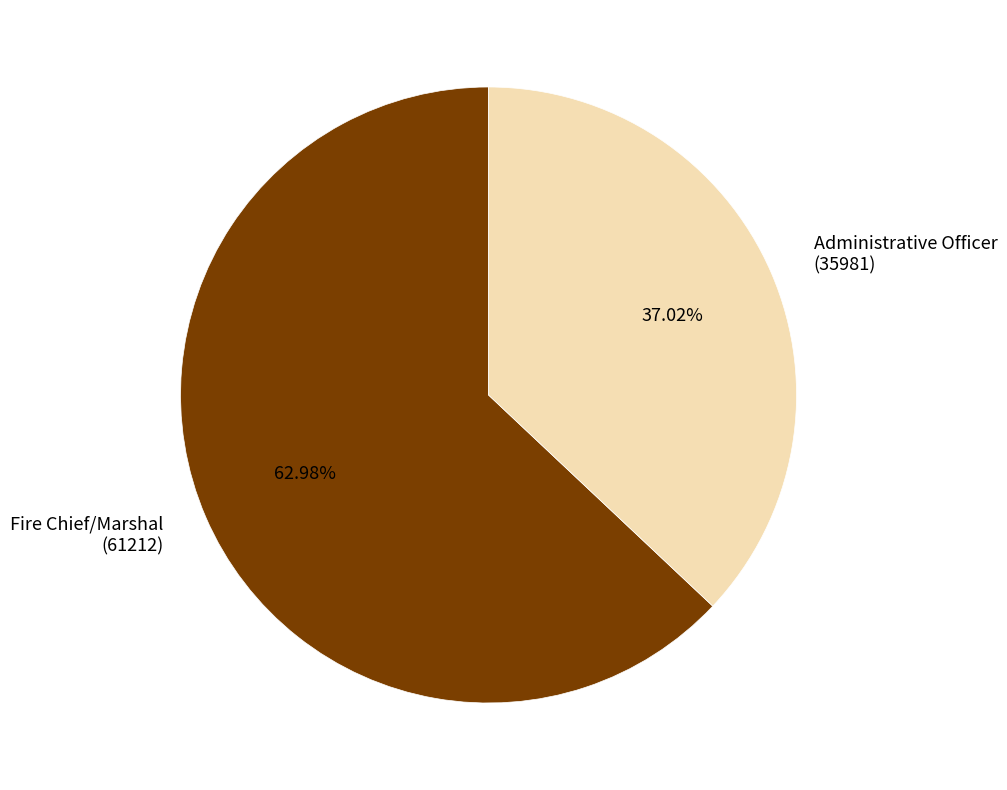

Which has a higher value, Administrative Officer (35981) or Fire Chief/Marshal (61212)?

Fire Chief/Marshal (61212)